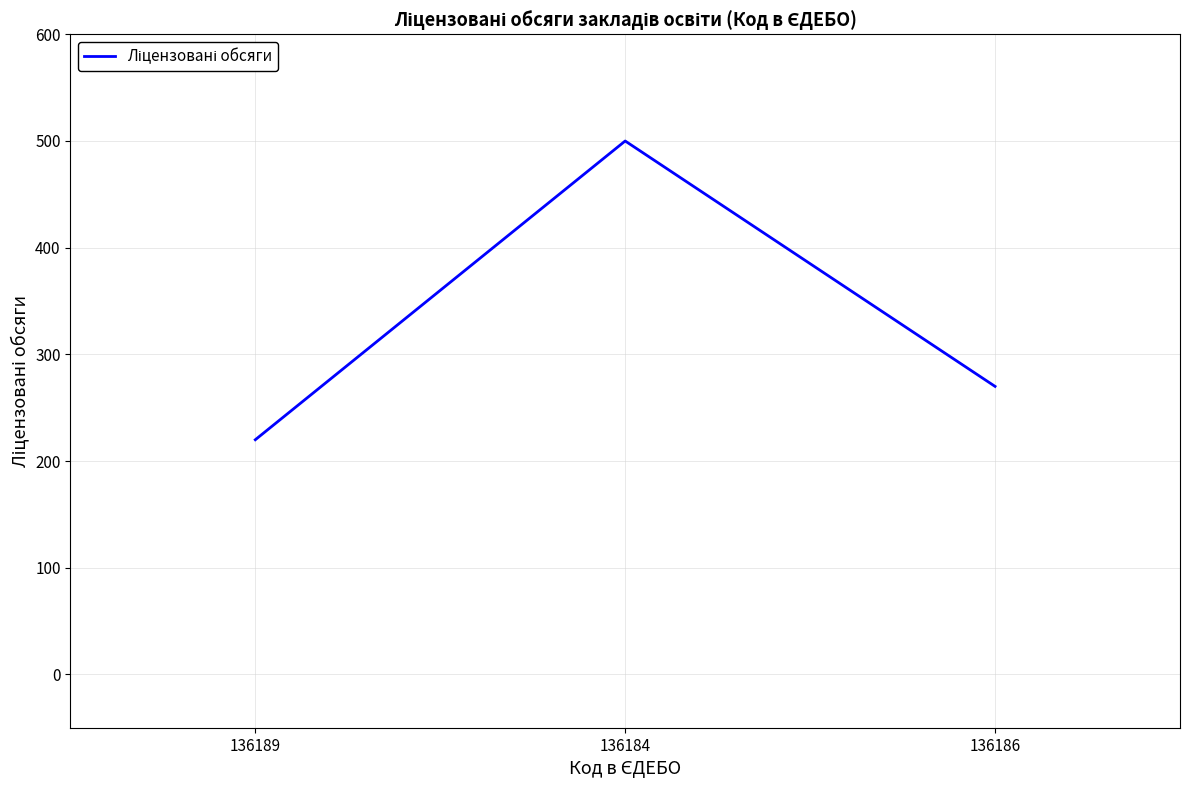

Rank the categories by value from highest to lowest.

136184, 136186, 136189